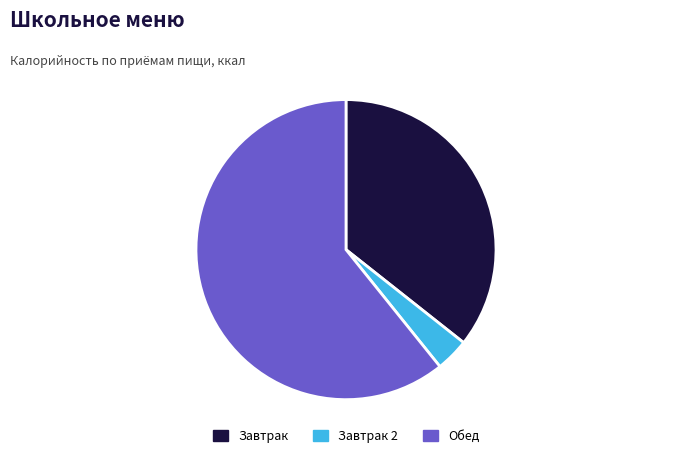

Is there a majority slice in this chart?

Yes